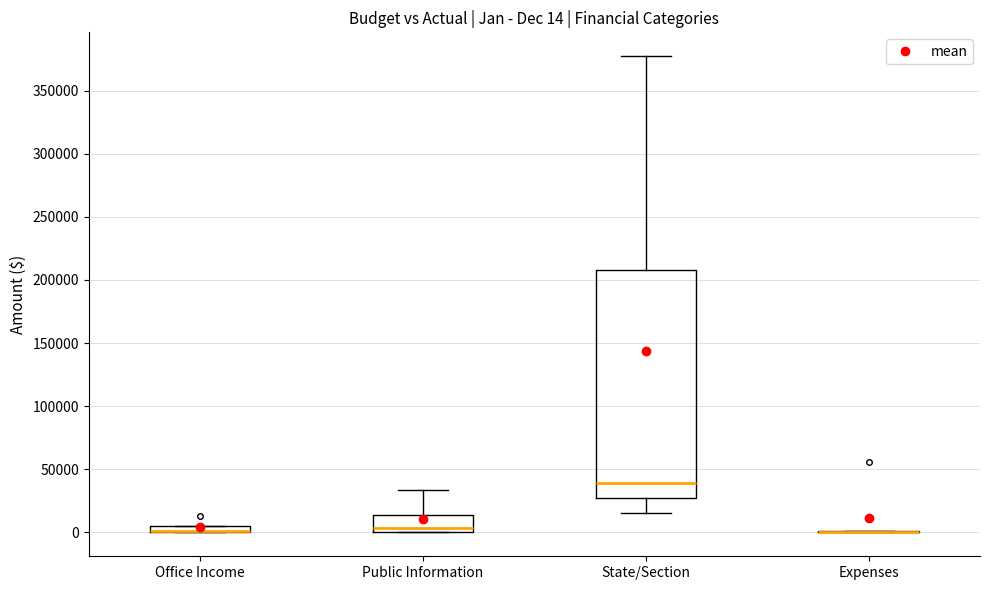

Which box is the tallest, from its lower edge to its upper edge?

State/Section